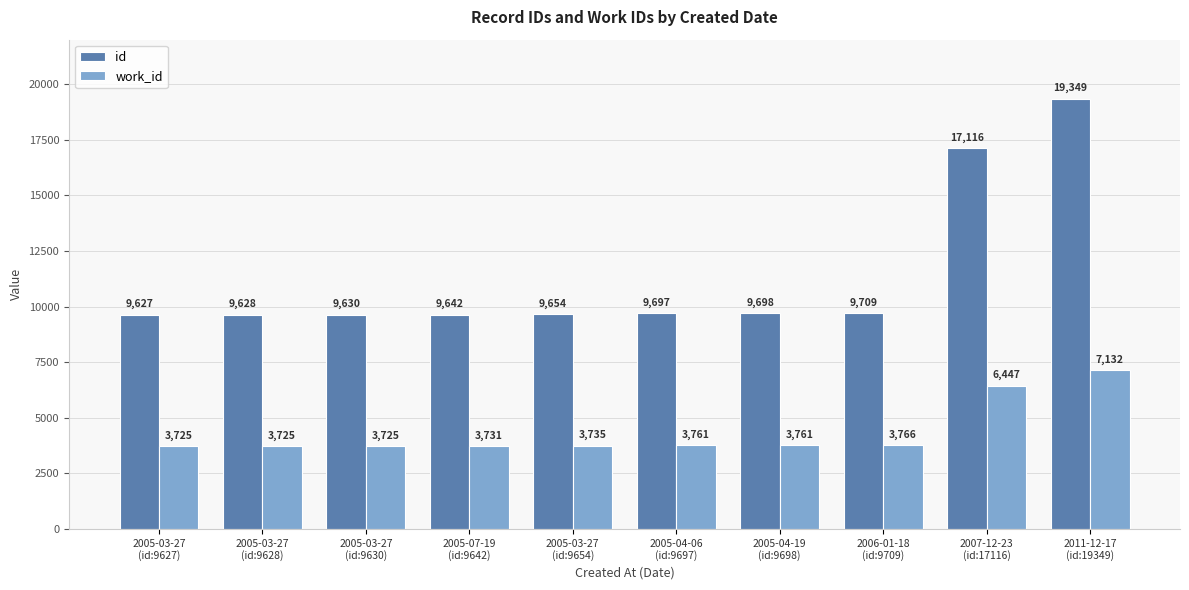

What is the average value of the work_id series?

4351